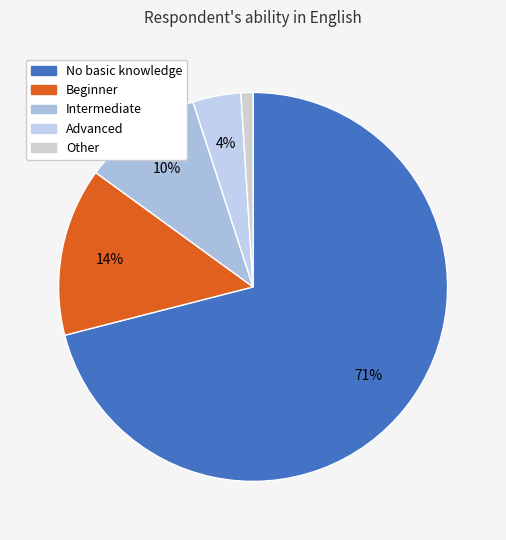

Count the number of slices in the pie.

5